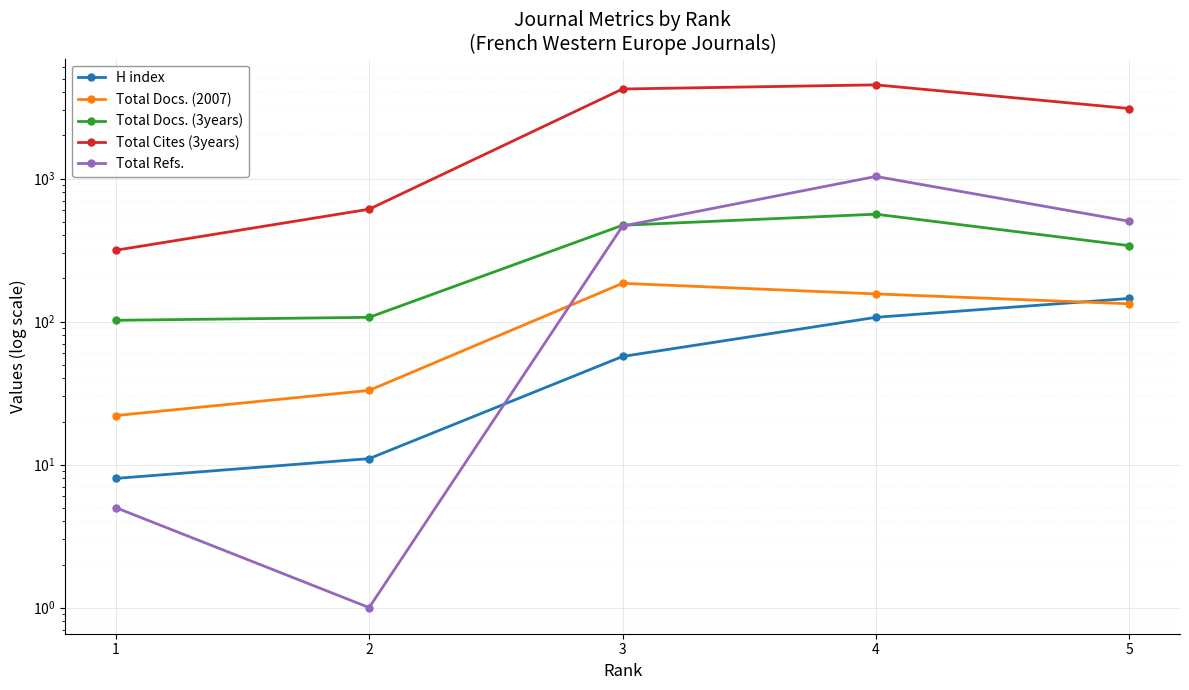

What are all the series names shown in the legend?

H index, Total Docs. (2007), Total Docs. (3years), Total Cites (3years), Total Refs.